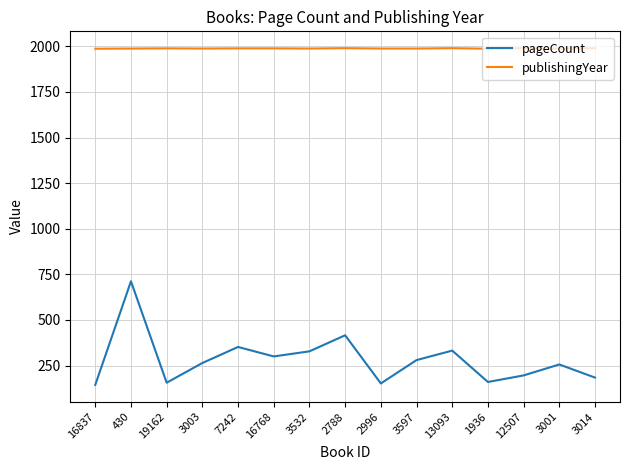

What is the maximum value for publishingYear?

1990